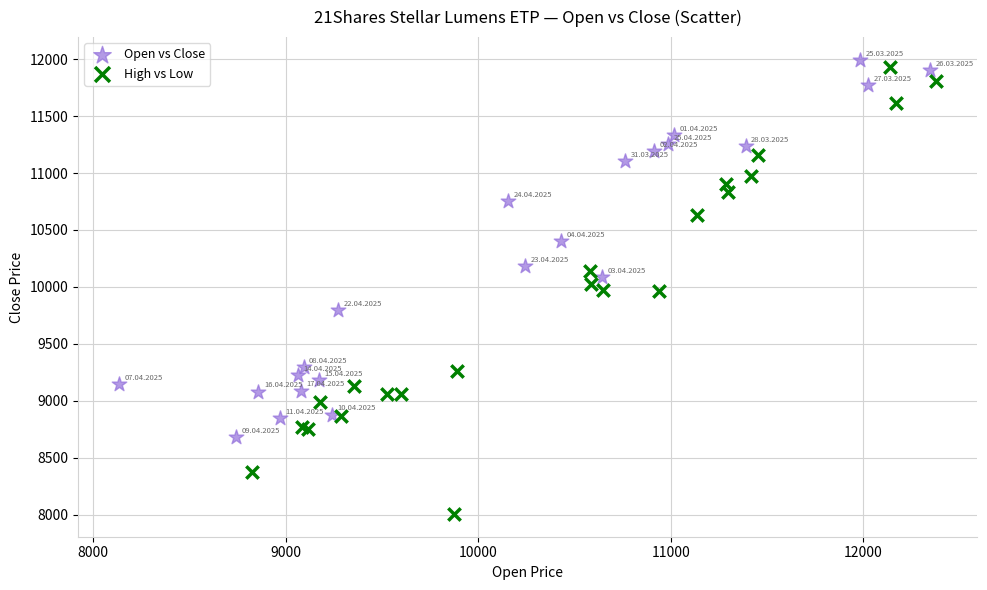

Which series has the widest spread of Y values?

High vs Low